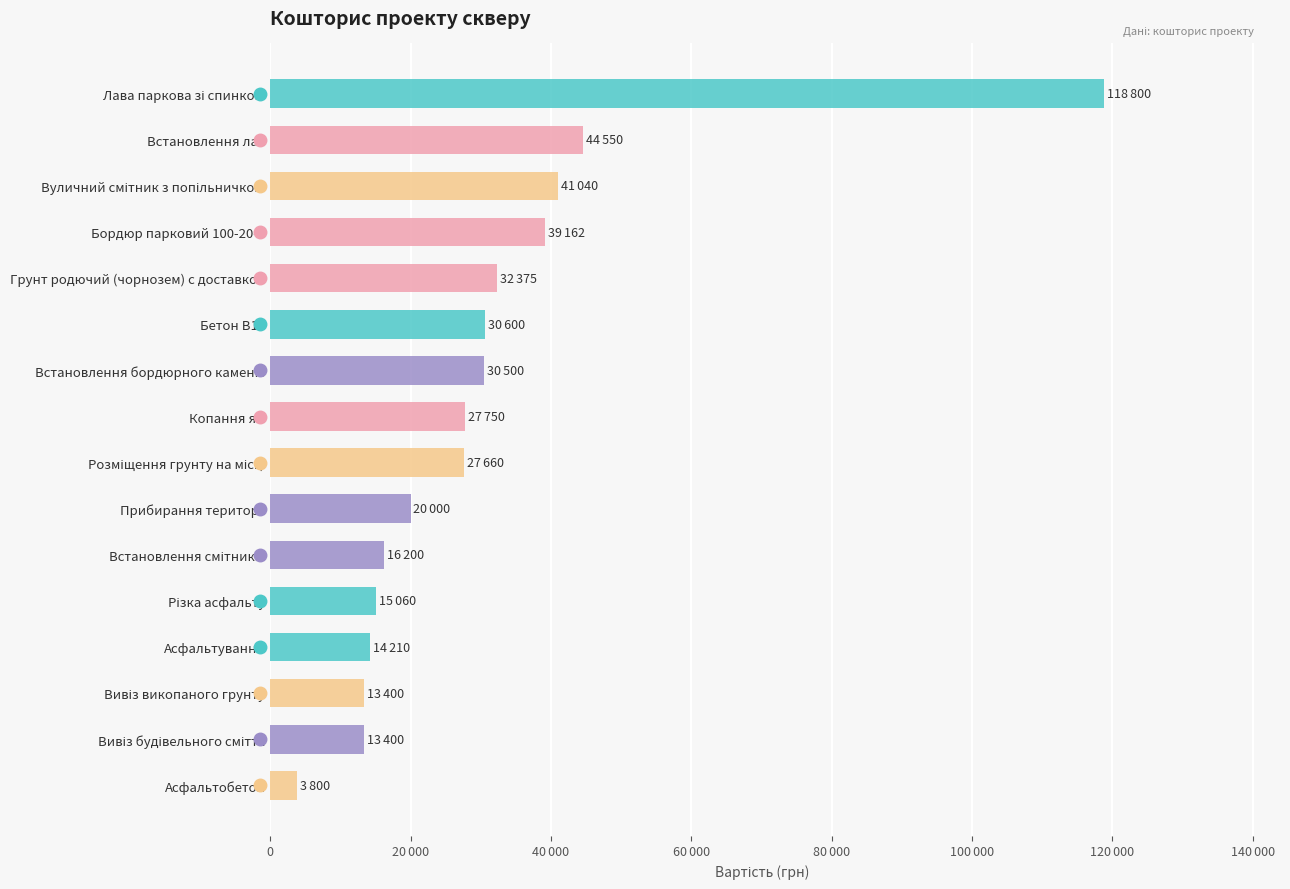

What is the greatest value displayed?

118800